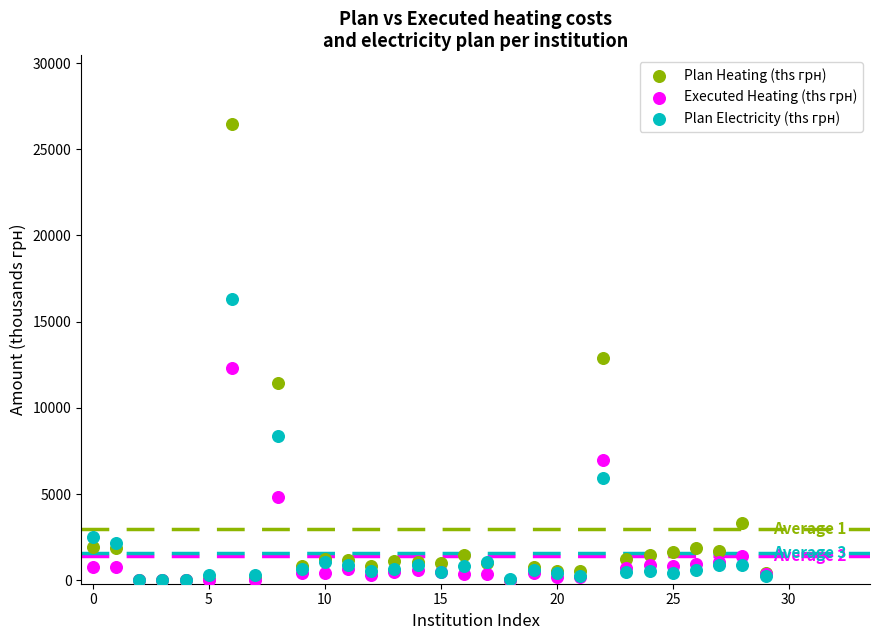

What are all the series names shown in the legend?

Plan Heating (ths грн), Executed Heating (ths грн), Plan Electricity (ths грн)